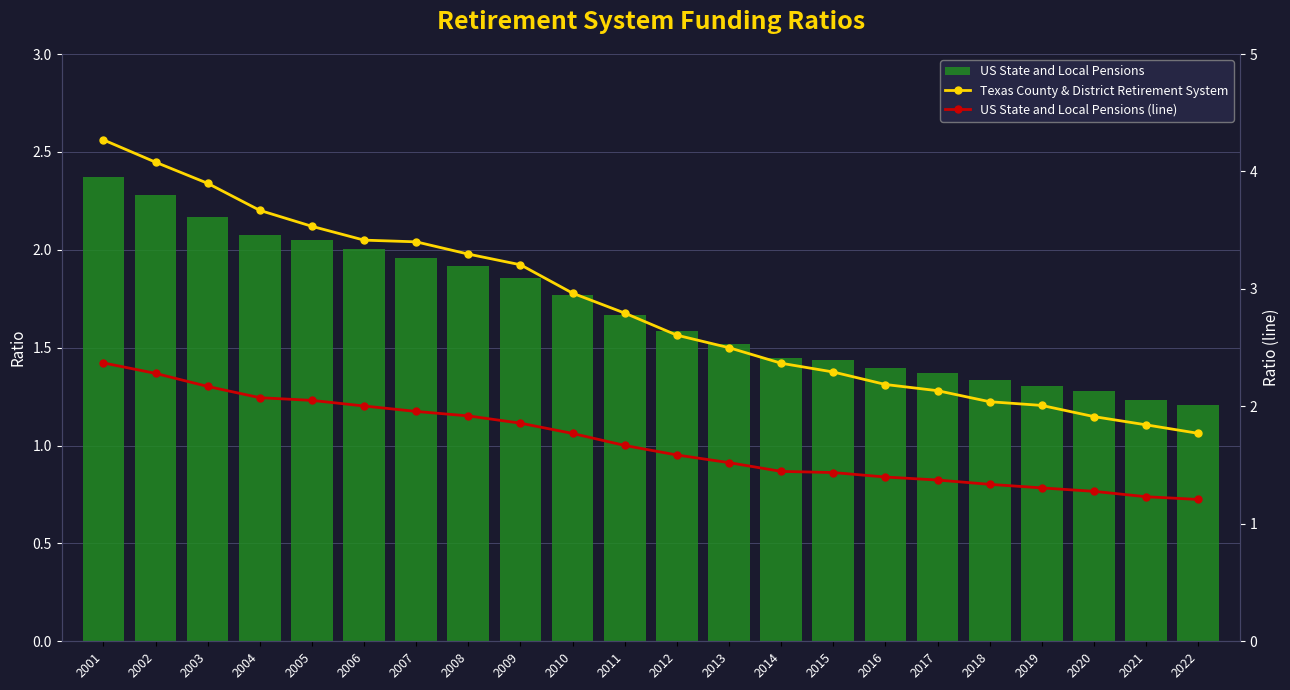

Reading left to right, transcribe all the data shown in this chart.

US State and Local Pensions: 2.4	2.3	2.2	2.1	2.1	2.0	2.0	1.9	1.9	1.8	1.7	1.6	1.5	1.4	1.4	1.4	1.4	1.3	1.3	1.3	1.2	1.2
Texas County & District Retirement System: 4.3	4.1	3.9	3.7	3.5	3.4	3.4	3.3	3.2	3.0	2.8	2.6	2.5	2.4	2.3	2.2	2.1	2.0	2.0	1.9	1.8	1.8
US State and Local Pensions (line): 2.4	2.3	2.2	2.1	2.1	2.0	2.0	1.9	1.9	1.8	1.7	1.6	1.5	1.4	1.4	1.4	1.4	1.3	1.3	1.3	1.2	1.2